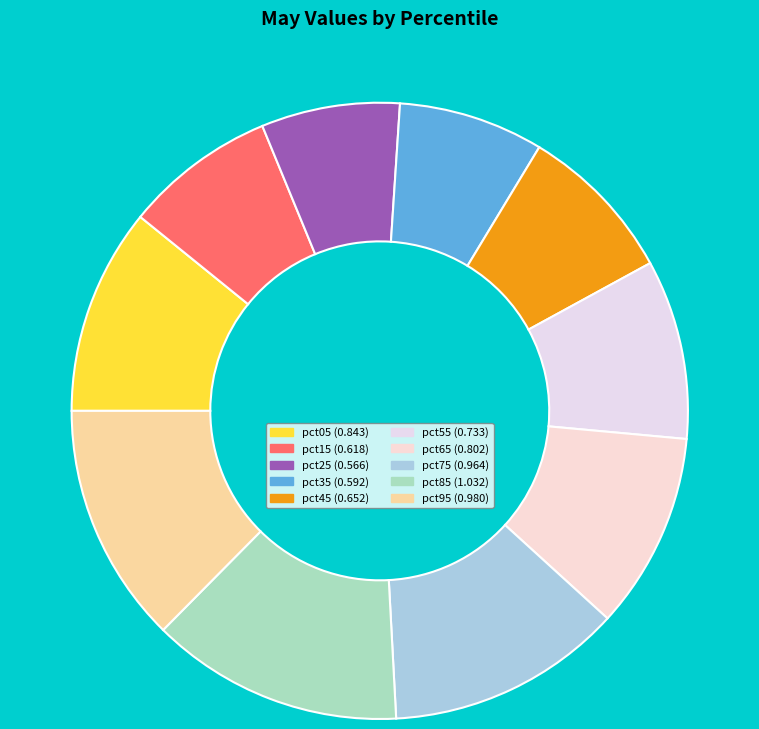

What percentage do pct55 and pct95 together represent?

22.0%